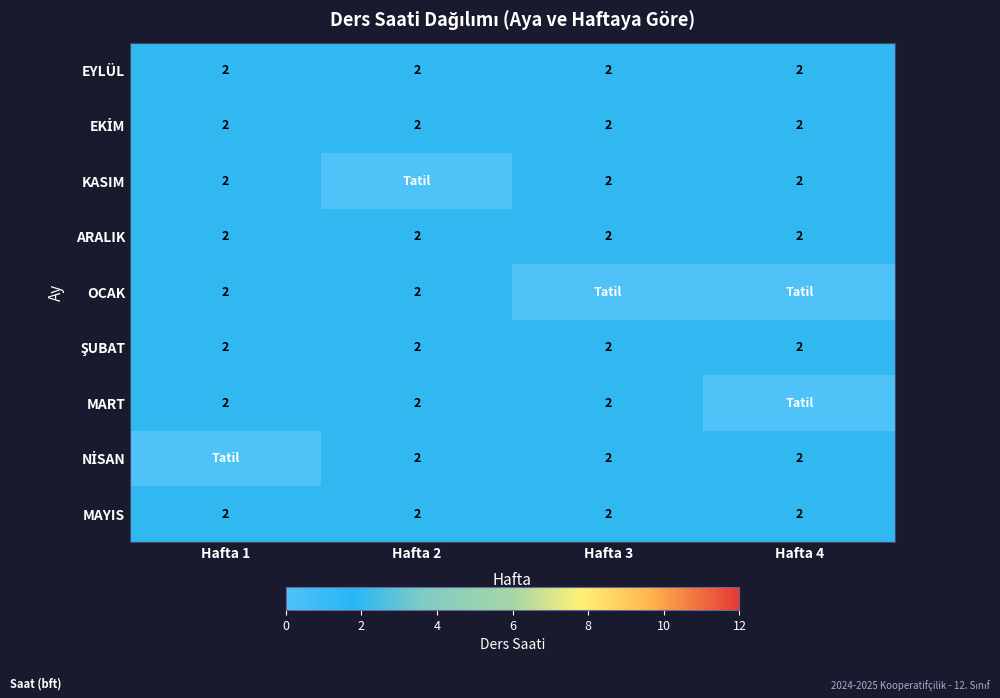

The MAYIS series shows 3 at Hafta 2. True or false?

False